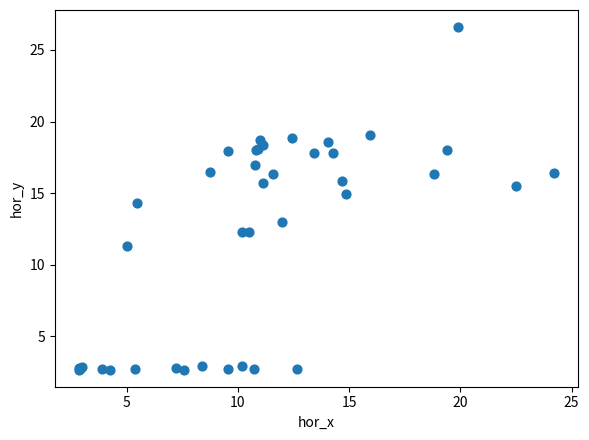

What Y value in the scatter plot is closest to 14?

14.3